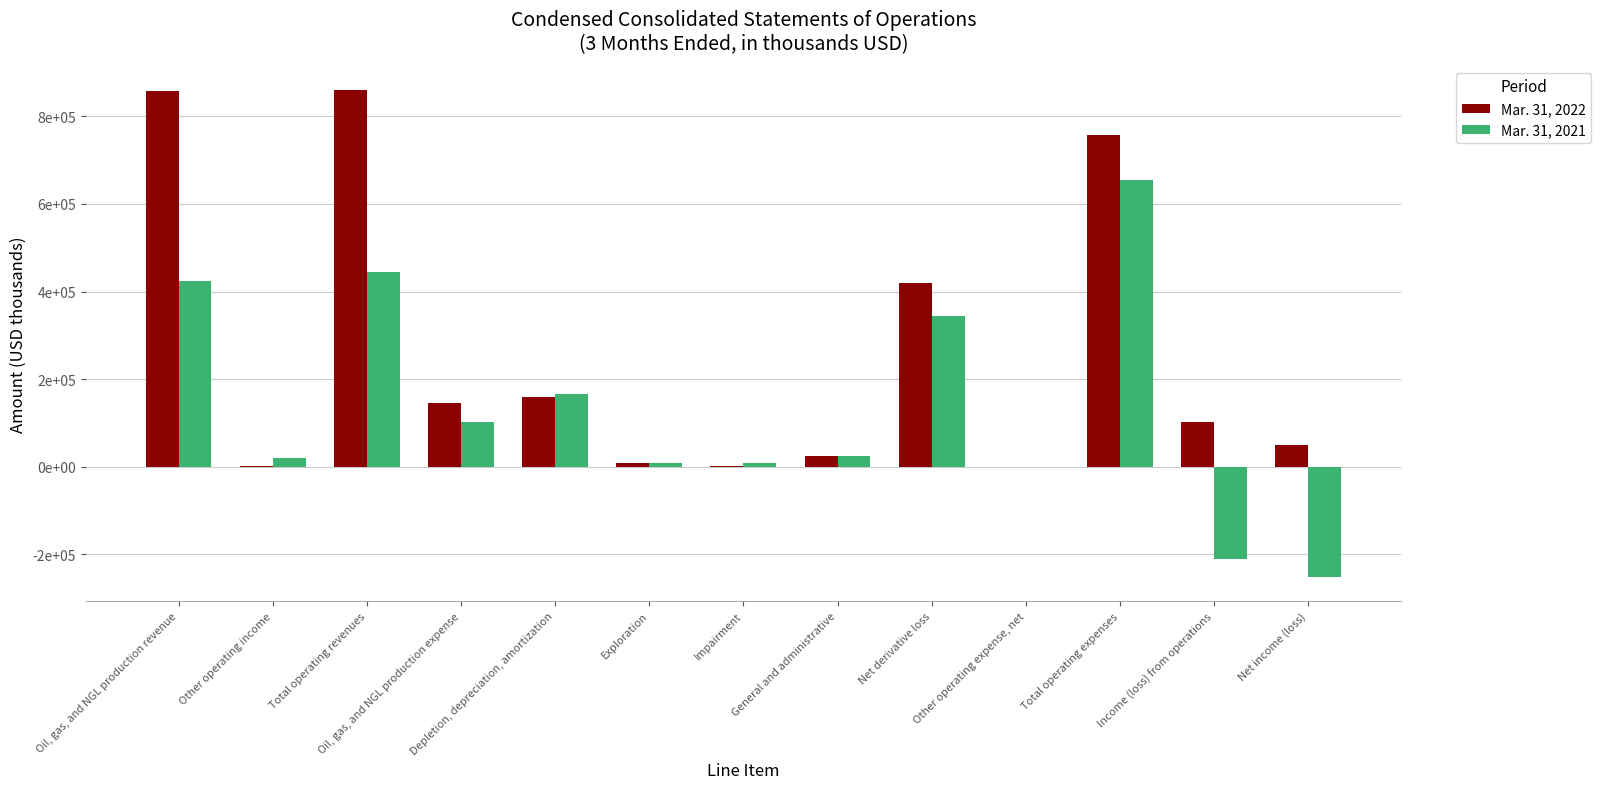

Rank the categories by Mar. 31, 2021 value from highest to lowest.

Total operating expenses, Total operating revenues, Oil, gas, and NGL production revenue, Net derivative loss, Depletion, depreciation, amortization, Oil, gas, and NGL production expense, General and administrative, Other operating income, Exploration, Impairment, Other operating expense, net, Income (loss) from operations, Net income (loss)